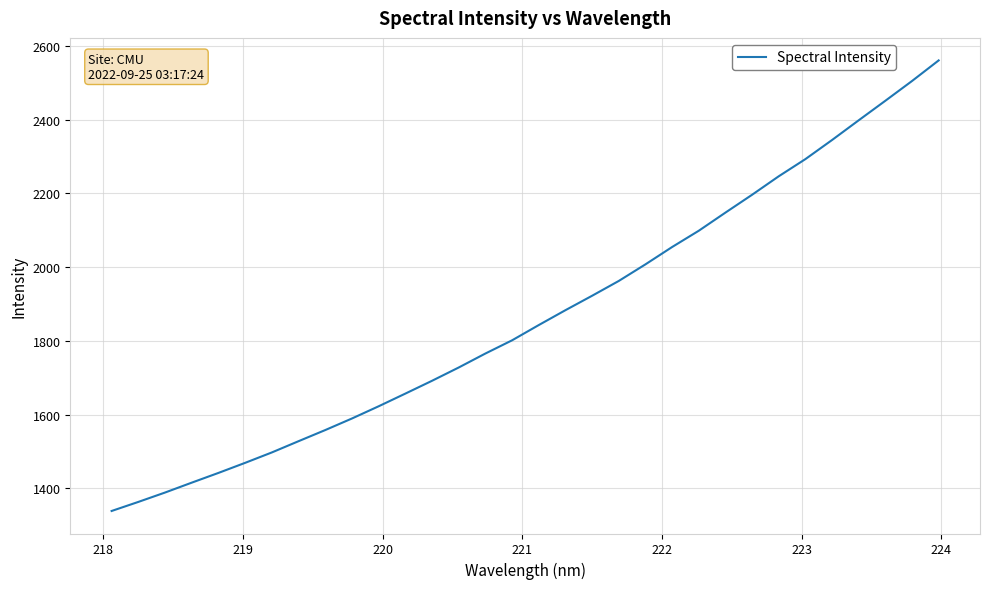

What is the minimum value shown in the chart?

1338.4